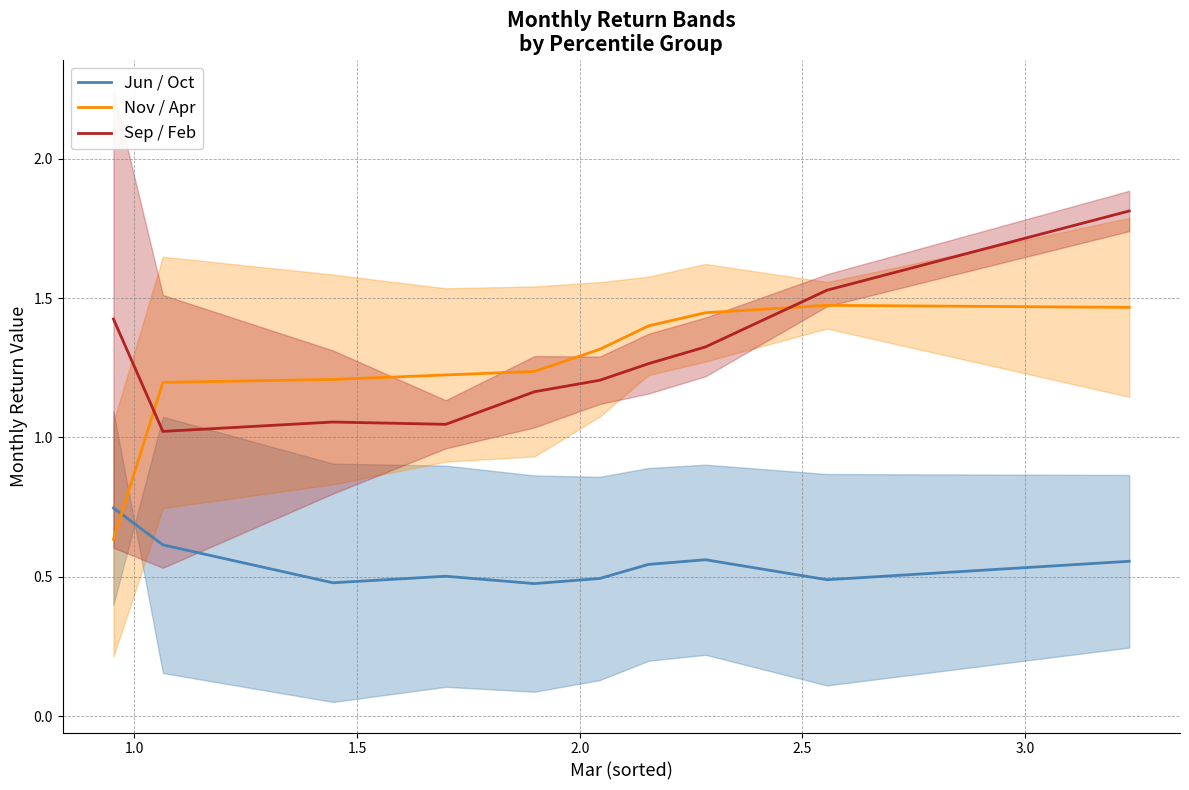

True or false: Jun/Oct mid and Nov/Apr mid cross at least once.

True